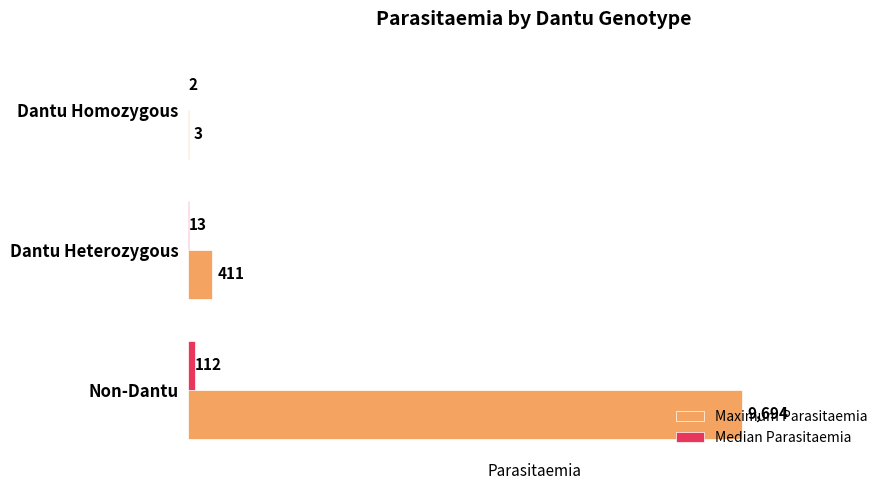

Which series changed the most between Non-Dantu and Dantu Heterozygous?

Maximum Parasitaemia